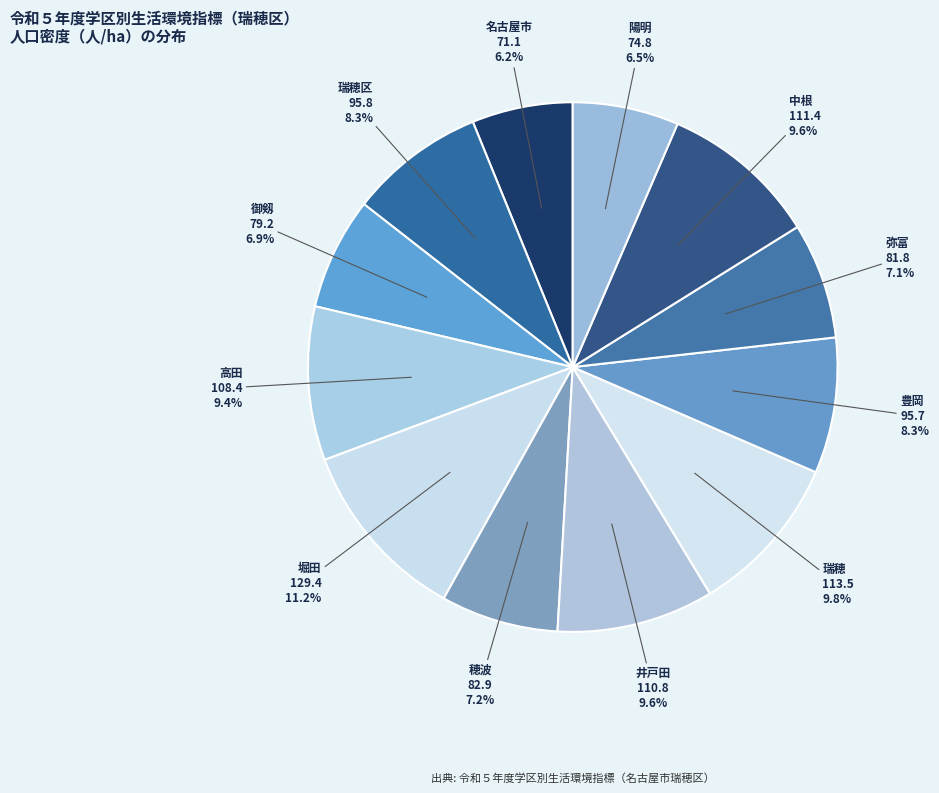

Which has a higher value, 瑞穂 or 豊岡?

瑞穂